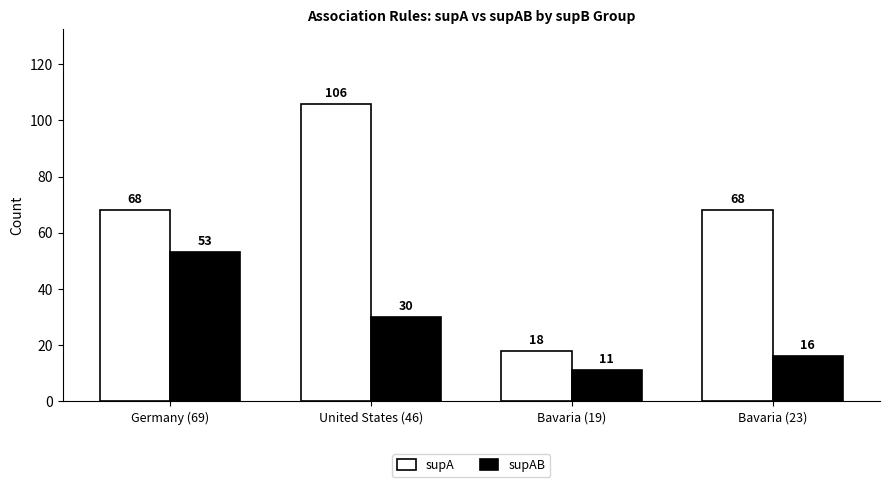

The supA series shows 68 at Bavaria (23). True or false?

True